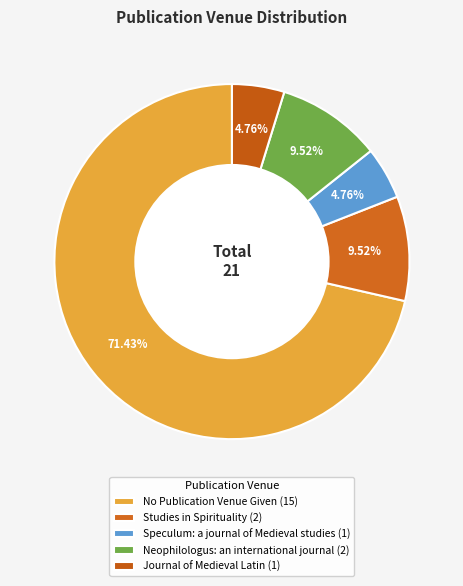

To the nearest percent, what is the difference between the Studies in Spirituality and Journal of Medieval Latin slice percentages?

5%